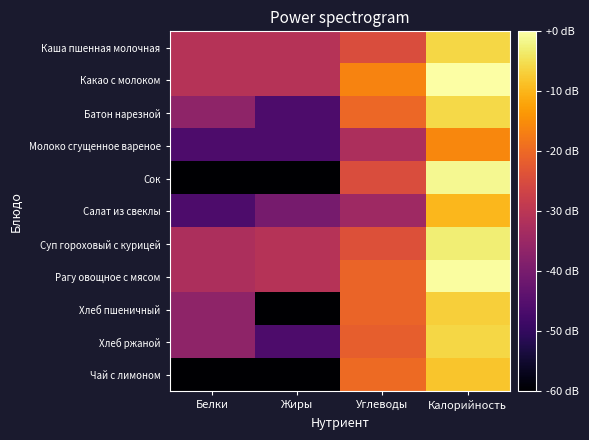

Reading left to right, extract all data points from this chart.

Каша пшенная молочная: Белки=-30.7	Жиры=-30.7	Углеводы=-24.7	Калорийность=-6.0
Какао с молоком: Белки=-30.7	Жиры=-30.7	Углеводы=-16.2	Калорийность=0.0
Батон нарезной: Белки=-36.7	Жиры=-46.3	Углеводы=-20.3	Калорийность=-5.9
Молоко сгущенное вареное: Белки=-46.3	Жиры=-46.3	Углеводы=-32.3	Калорийность=-15.9
Сок: Белки=-60.0	Жиры=-60.0	Углеводы=-24.7	Калорийность=-1.2
Салат из свеклы: Белки=-46.3	Жиры=-40.3	Углеводы=-34.2	Калорийность=-9.6
Суп гороховый с курицей: Белки=-32.3	Жиры=-30.7	Углеводы=-24.0	Калорийность=-3.0
Рагу овощное с мясом: Белки=-32.3	Жиры=-30.7	Углеводы=-20.7	Калорийность=-0.3
Хлеб пшеничный: Белки=-36.7	Жиры=-60.0	Углеводы=-20.7	Калорийность=-6.8
Хлеб ржаной: Белки=-36.7	Жиры=-46.3	Углеводы=-21.7	Калорийность=-6.0
Чай с лимоном: Белки=-60.0	Жиры=-60.0	Углеводы=-19.8	Калорийность=-8.0